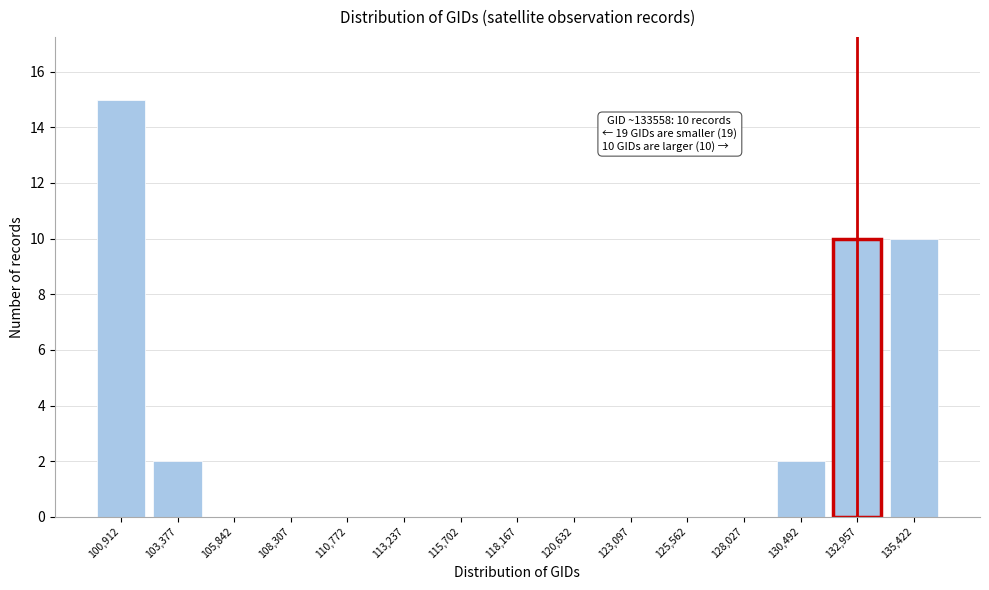

Reading left to right, what are all the values shown in this chart?

100,912=15	103,377=2	105,842=0	108,307=0	110,772=0	113,237=0	115,702=0	118,167=0	120,632=0	123,097=0	125,562=0	128,027=0	130,492=2	132,957=10	135,422=10